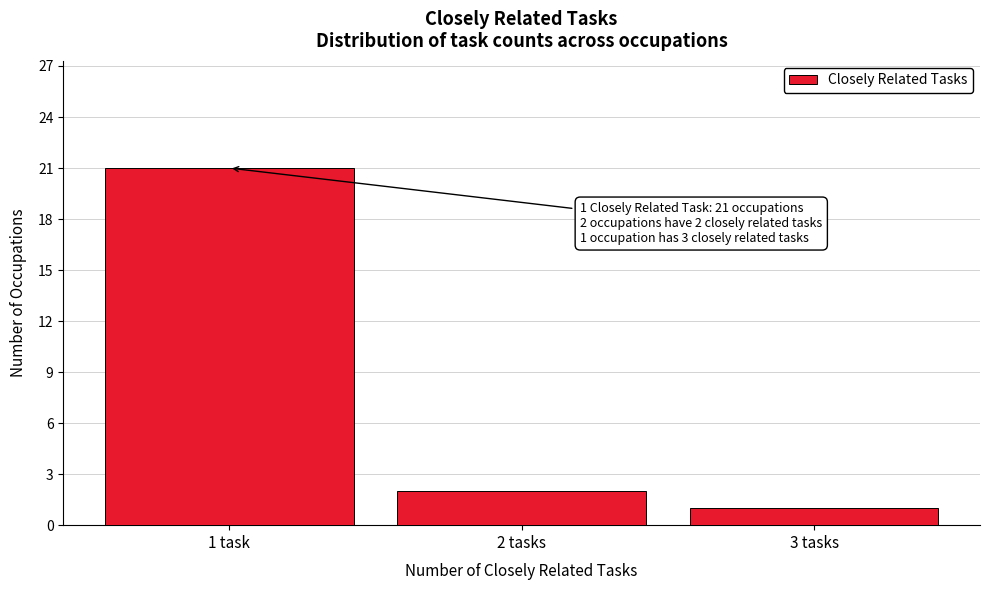

Reading left to right, extract all data points from this chart.

21	2	1